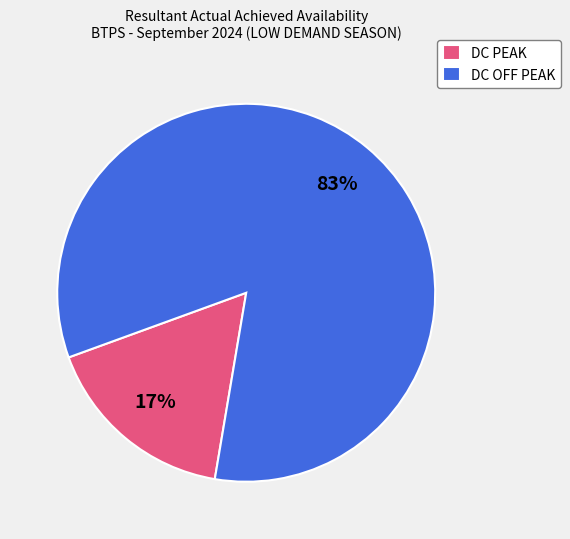

Which slice is the largest?

DC OFF PEAK